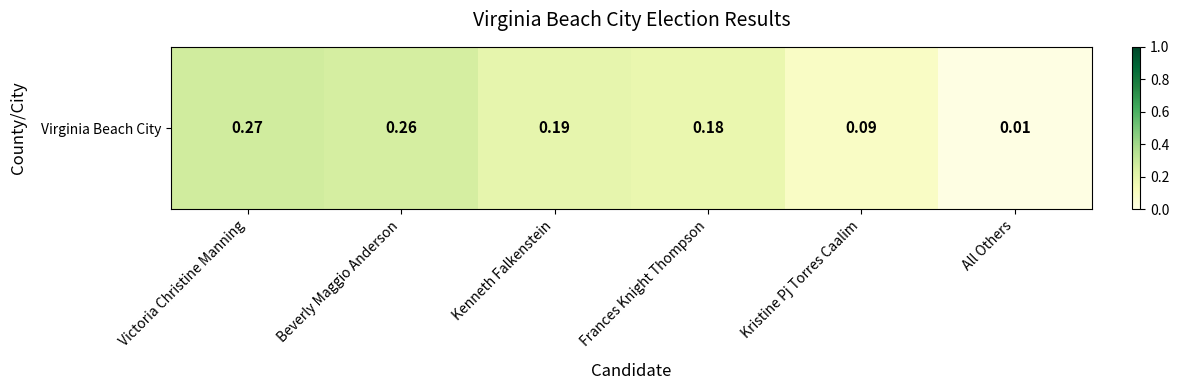

At which label is the value closest to 0?

All Others